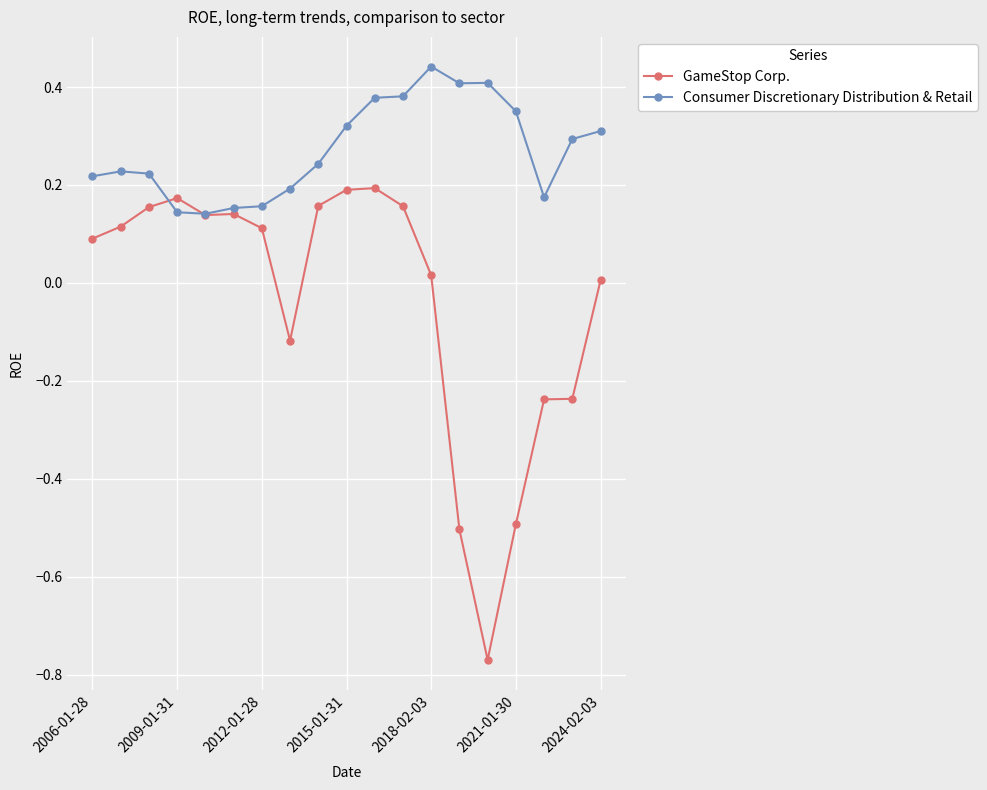

Rank the series by their average value, from lowest to highest.

GameStop Corp., Consumer Discretionary Distribution & Retail